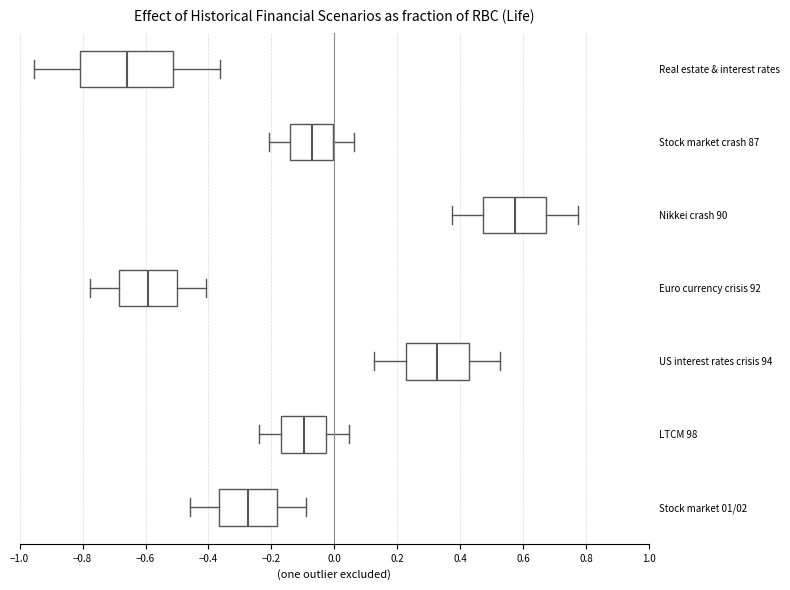

Which box's median line is the furthest to the right?

Nikkei crash 90